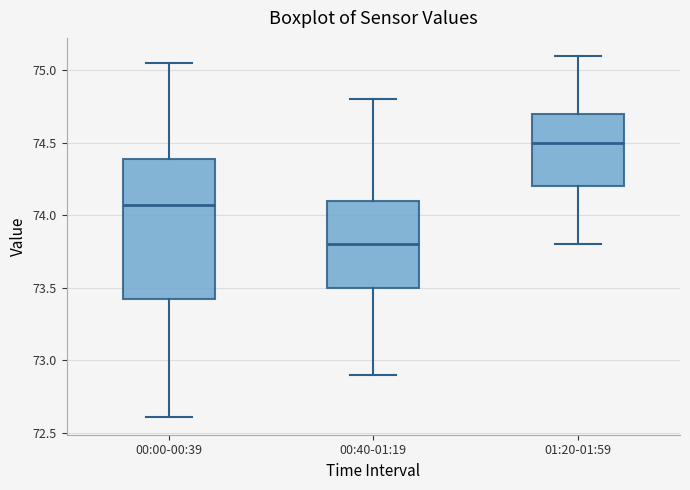

Reading left to right, transcribe this box plot: for each box, give where its median line is, the range the box spans, and where its two whiskers end, as read against the y-axis. The values are not printed on the chart, so give them approximately, as read against the axis.

00:00-00:39: median 74.05, box 73.40 to 74.40, whiskers 72.60 to 75.05
00:40-01:19: median 73.80, box 73.50 to 74.10, whiskers 72.90 to 74.80
01:20-01:59: median 74.50, box 74.20 to 74.70, whiskers 73.80 to 75.10